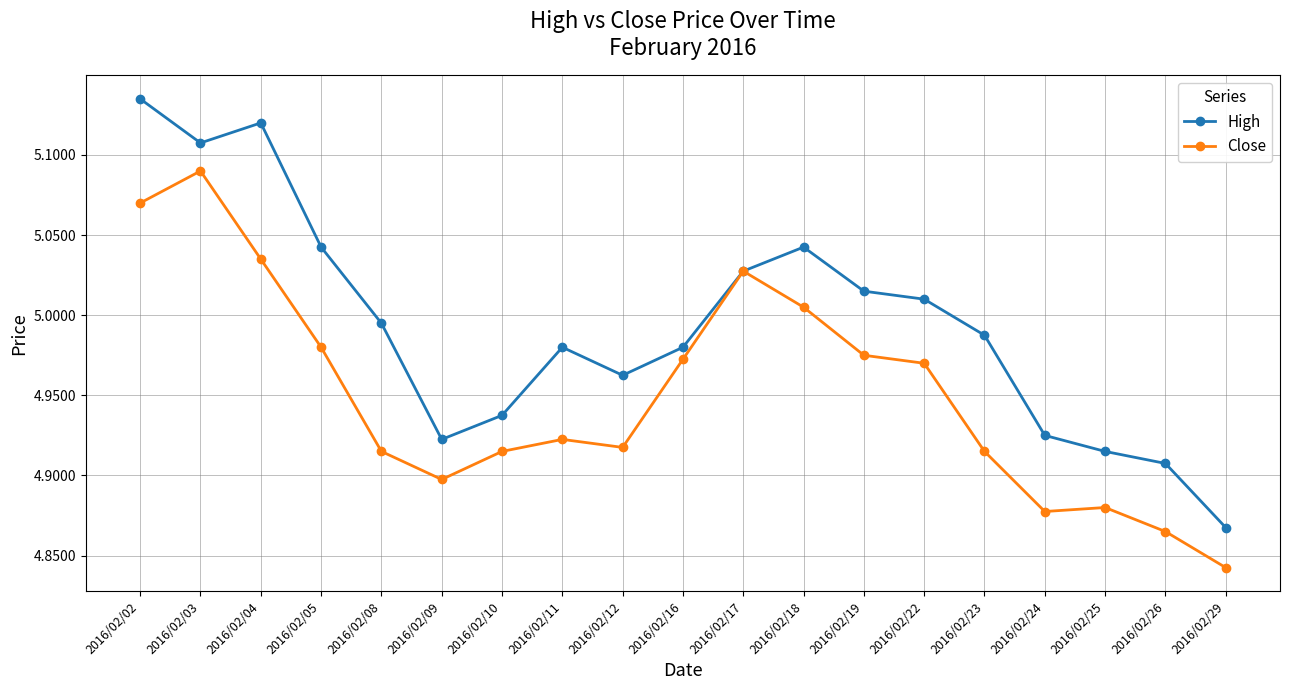

At which label does Close reach its minimum?

2016/02/29